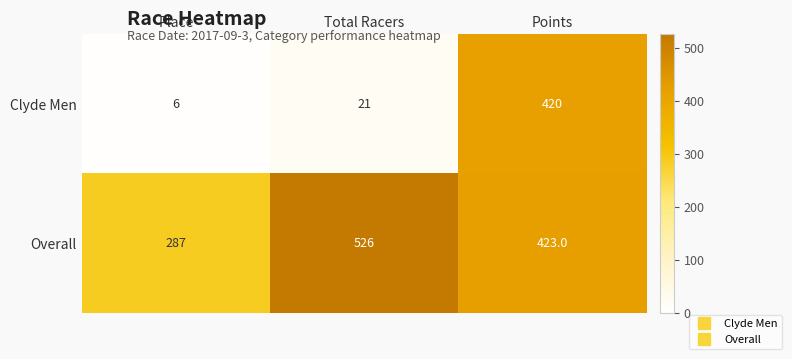

Read the Overall value at Total Racers, to the nearest 5.

525